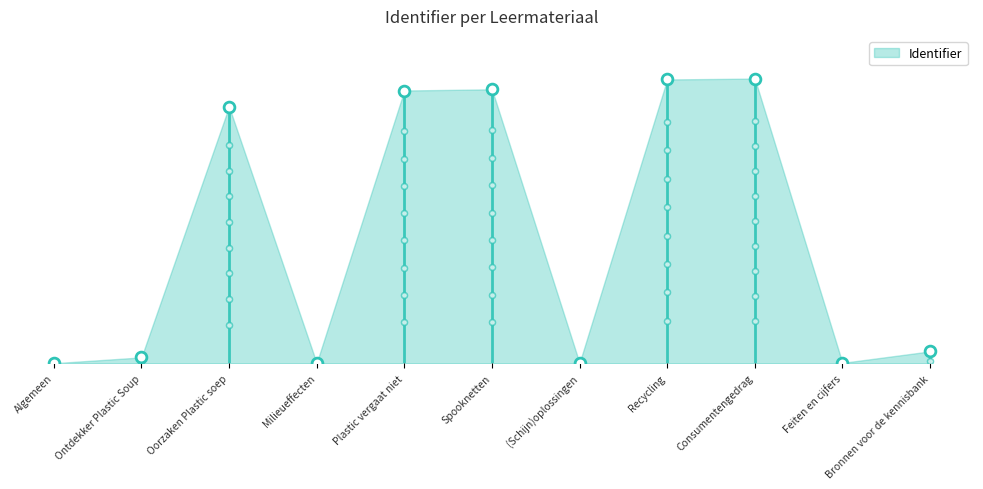

Between Bronnen voor de kennisbank and Plastic vergaat niet, which is larger?

Plastic vergaat niet